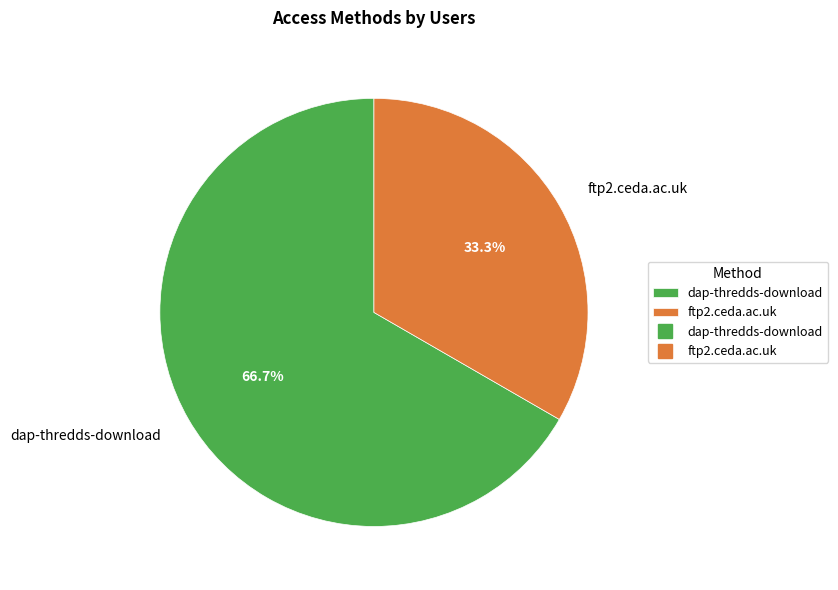

To the nearest percent, what is the average slice percentage?

50%